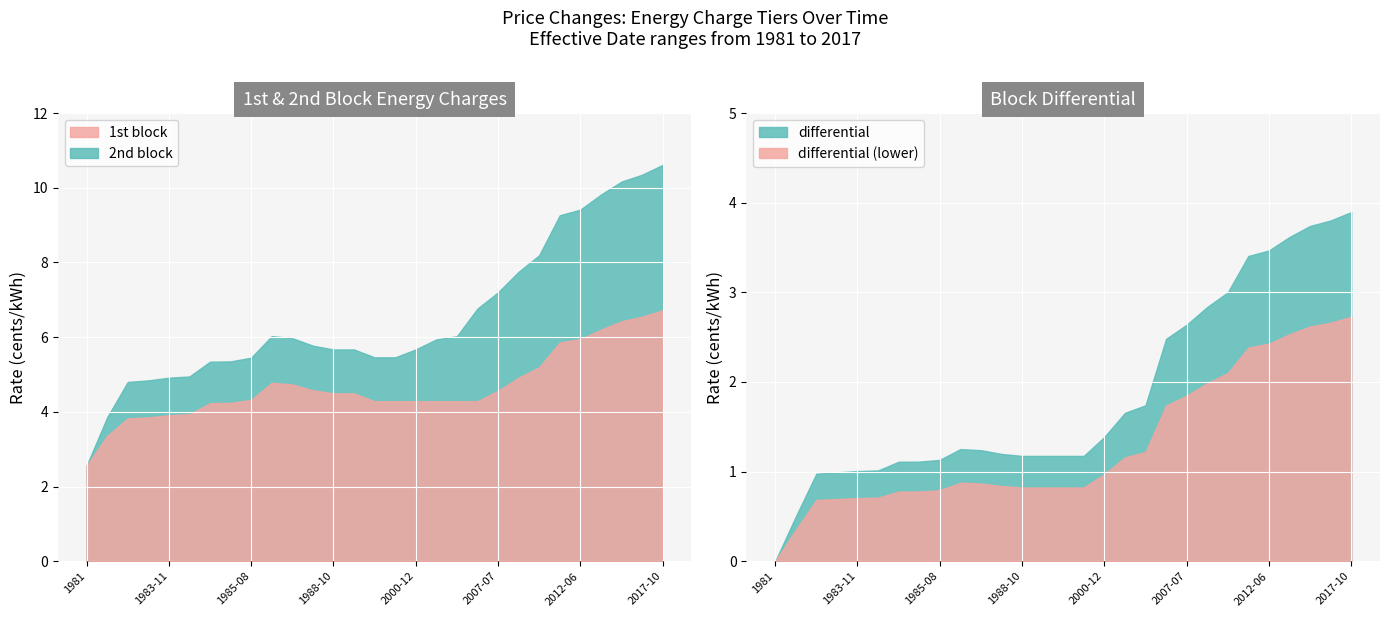

Which series changed the most between 1984-02 and 2004-11?

2nd block